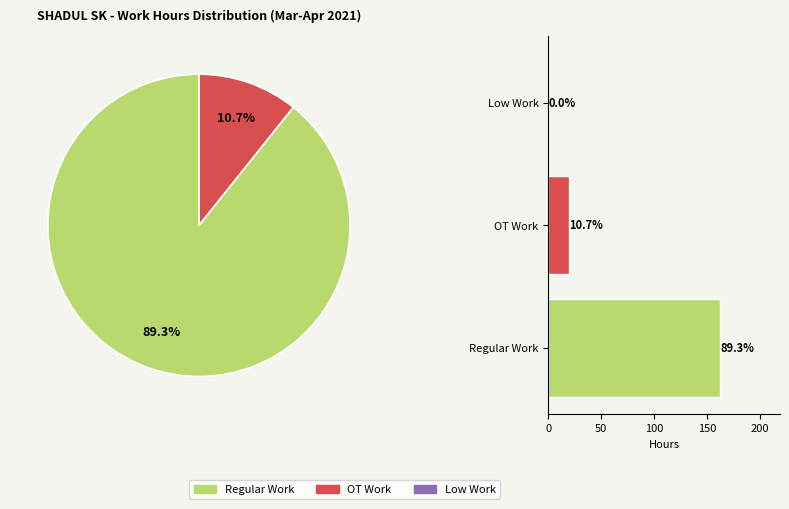

The OT Work slice represents 11% of the pie. True or false?

True